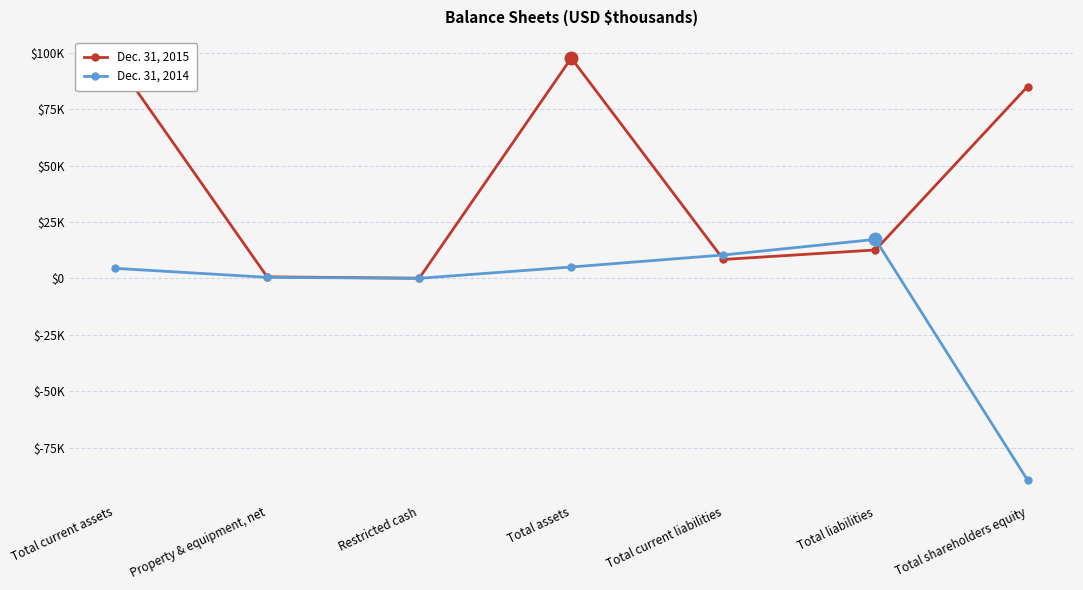

At which category is the sum across all series the highest?

Total assets